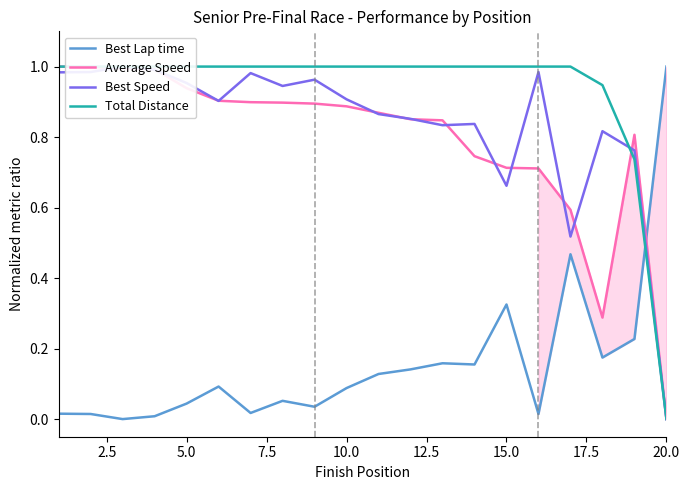

The Best Speed series shows 1.3 at 18. True or false?

False